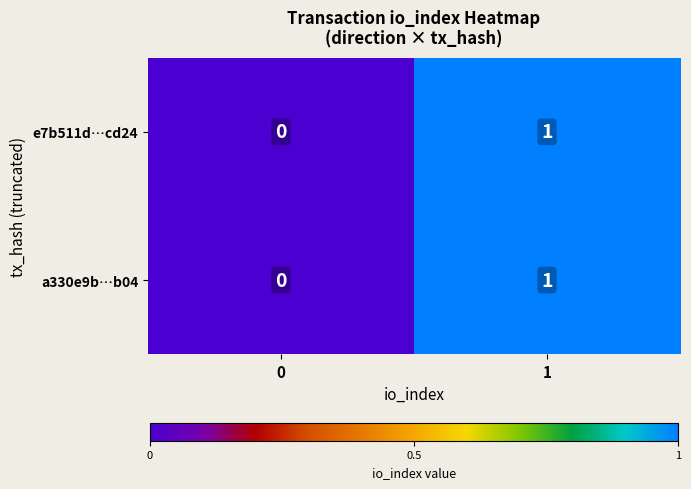

List the labels in order of a330e9b…b04 value, smallest first.

0, 1